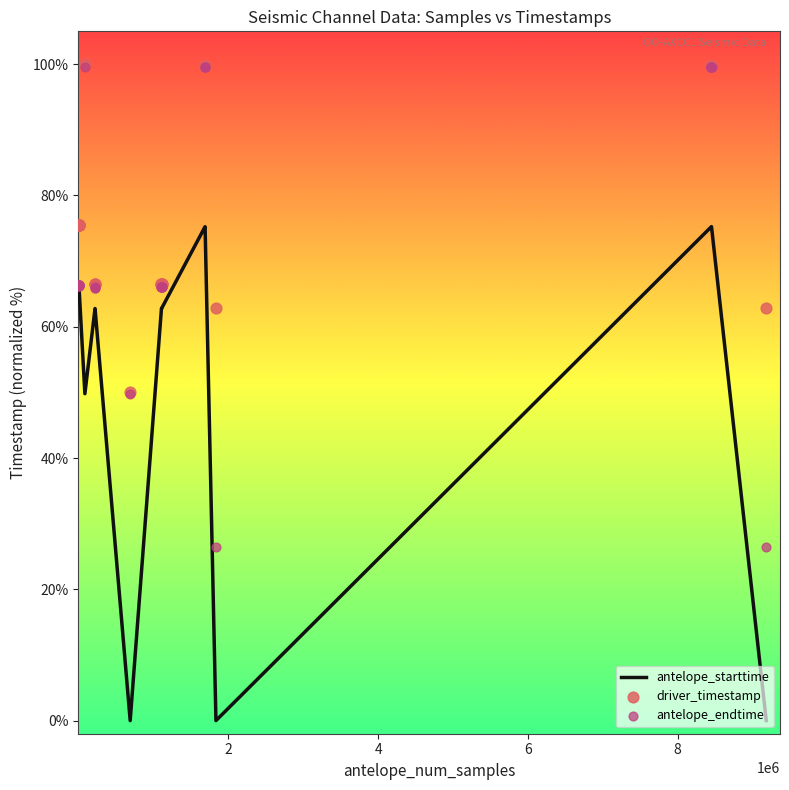

Is the value of antelope_starttime at 22 greater than the value of driver_timestamp at 23?

Yes